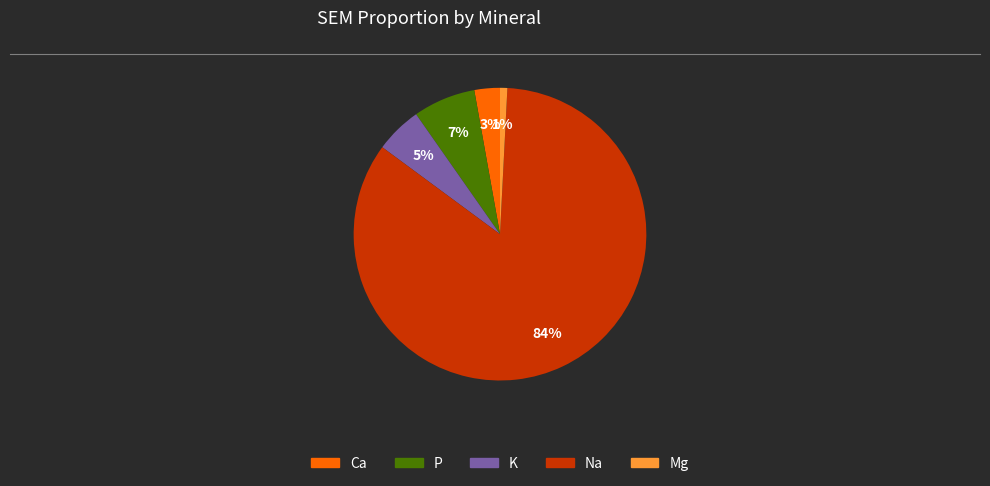

Which has a higher value, P or Ca?

P